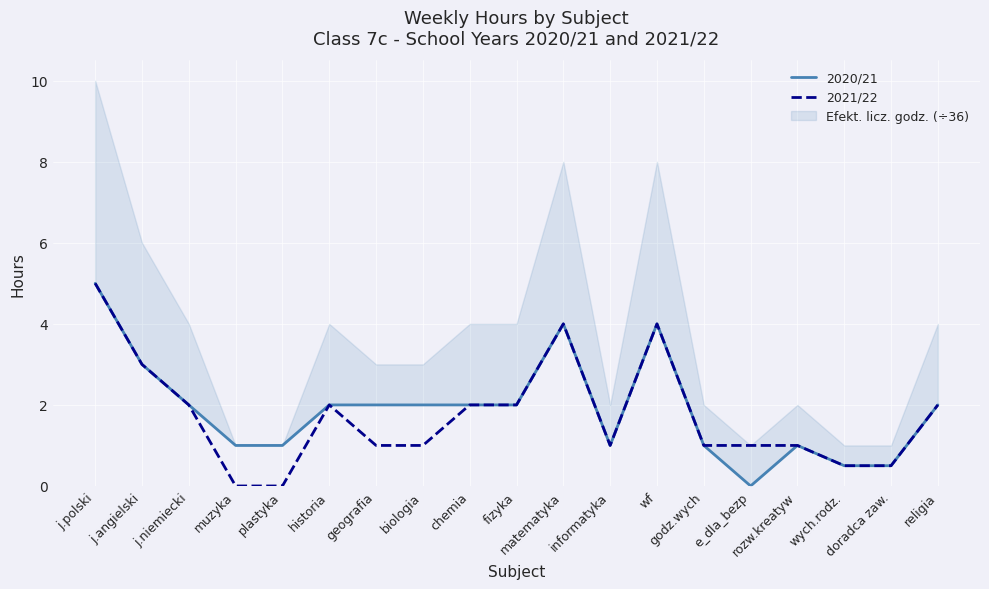

Reading right to left, transcribe all the data shown in this chart.

2020/21: religia=2.0	doradca zaw.=0.5	wych.rodz.=0.5	rozw.kreatyw=1.0	e_dla_bezp=0.0	godz.wych=1.0	wf=4.0	informatyka=1.0	matematyka=4.0	fizyka=2.0	chemia=2.0	biologia=2.0	geografia=2.0	historia=2.0	plastyka=1.0	muzyka=1.0	j.niemiecki=2.0	j.angielski=3.0	j.polski=5.0
2021/22: religia=2.0	doradca zaw.=0.5	wych.rodz.=0.5	rozw.kreatyw=1.0	e_dla_bezp=1.0	godz.wych=1.0	wf=4.0	informatyka=1.0	matematyka=4.0	fizyka=2.0	chemia=2.0	biologia=1.0	geografia=1.0	historia=2.0	plastyka=0.0	muzyka=0.0	j.niemiecki=2.0	j.angielski=3.0	j.polski=5.0